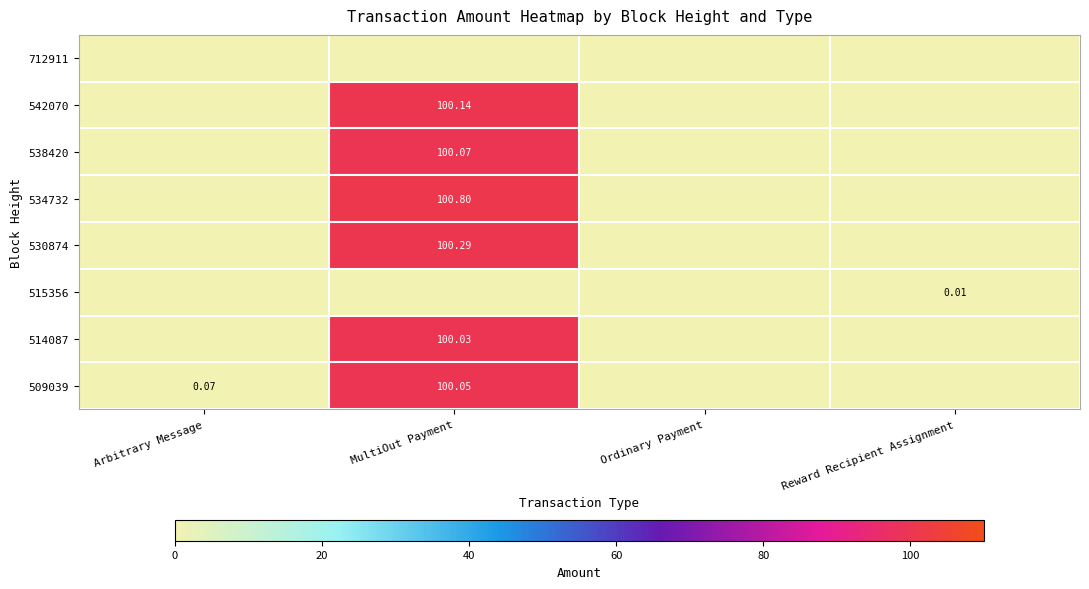

What is the spread (max minus min) of values at MultiOut Payment?

100.8